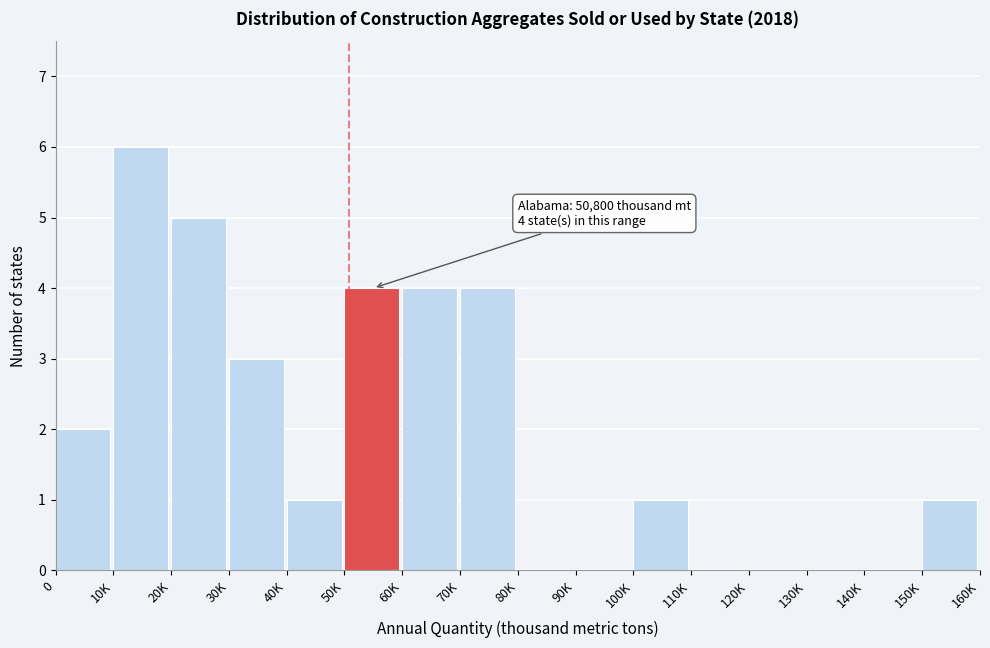

Reading left to right, list all the values displayed in this chart.

0=2	10K=6	20K=5	30K=3	40K=1	50K=4	60K=4	70K=4	80K=0	90K=0	100K=1	110K=0	120K=0	130K=0	140K=0	150K=1